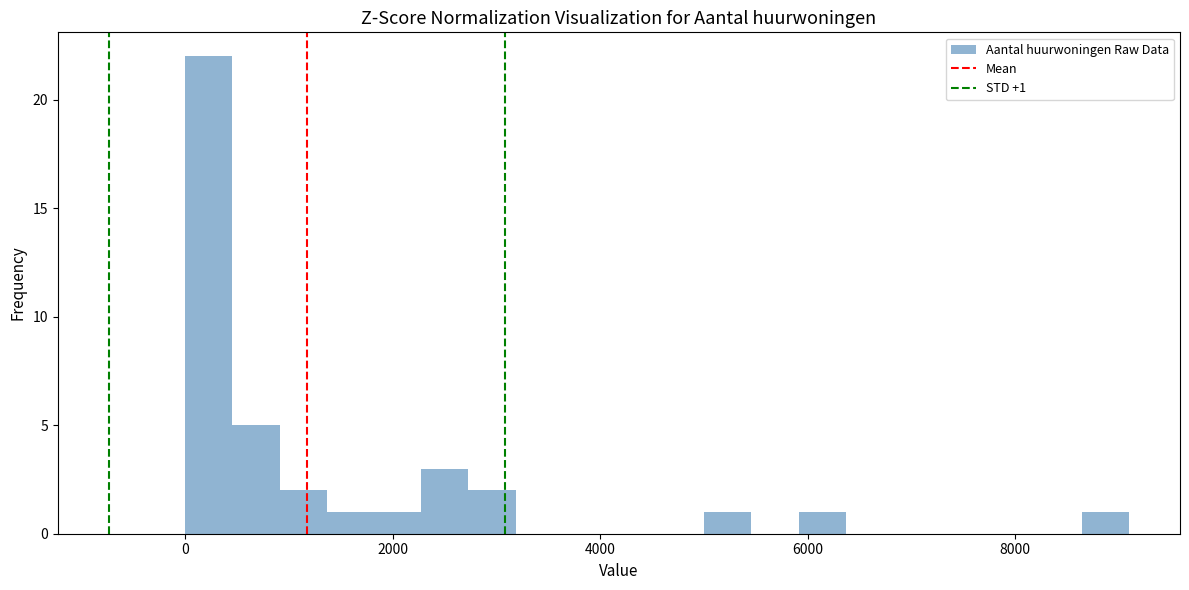

Read against the x-axis, roughly where is the centre of the tallest bar?

200